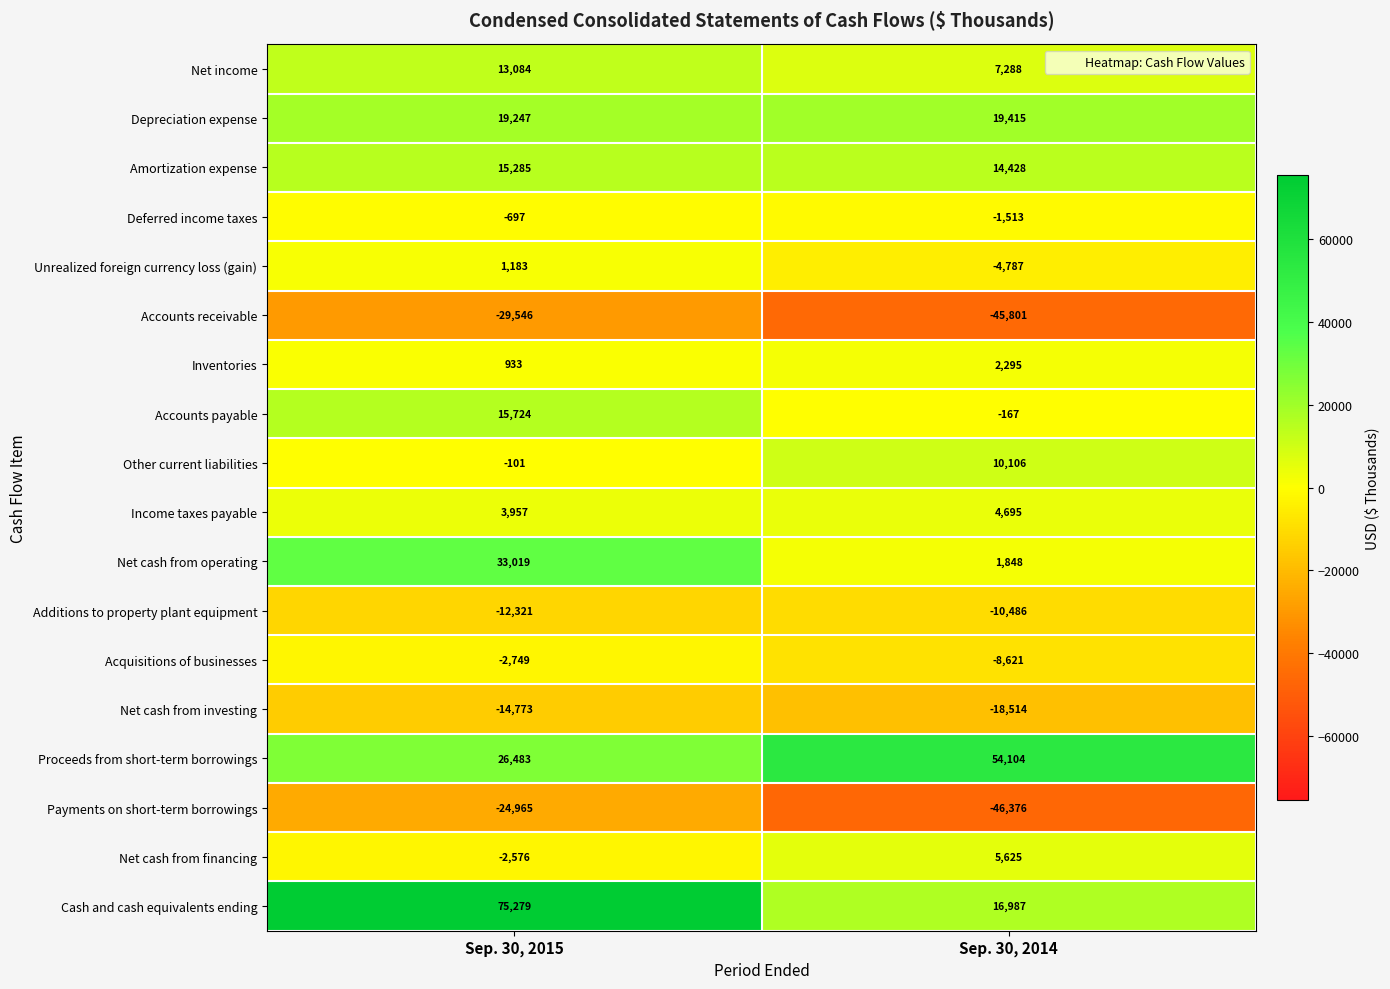

What is the difference between the Unrealized foreign currency loss (gain) values at Sep. 30, 2014 and Sep. 30, 2015?

5970